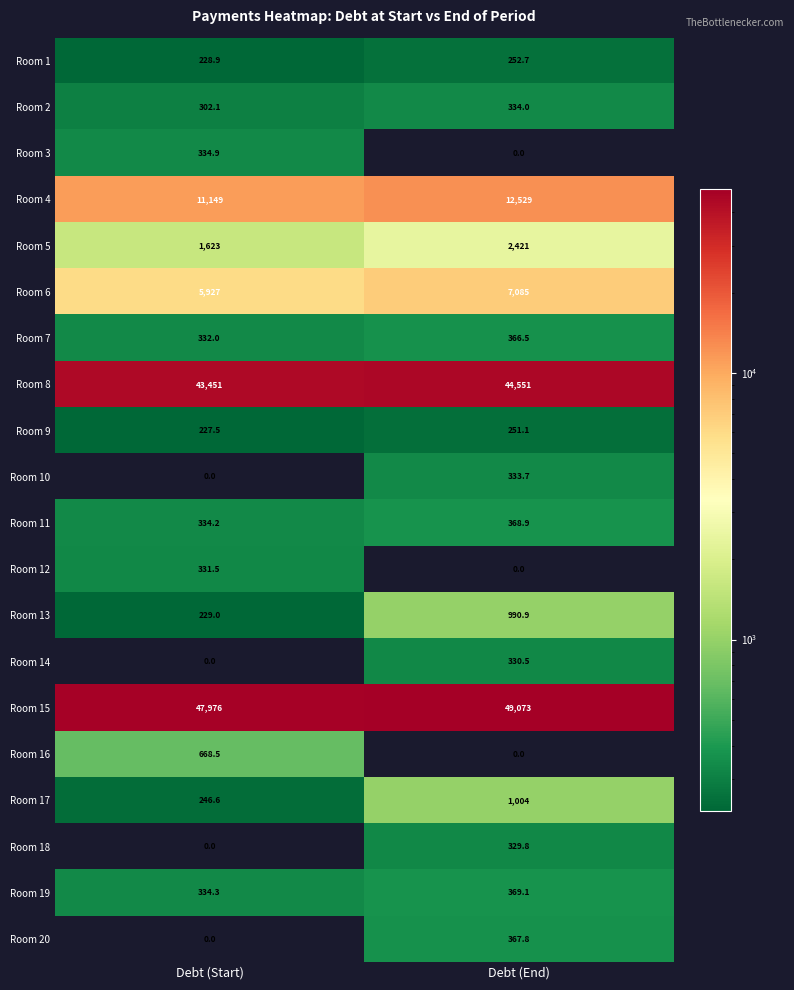

Which category has the highest value across all series?

Debt (End)